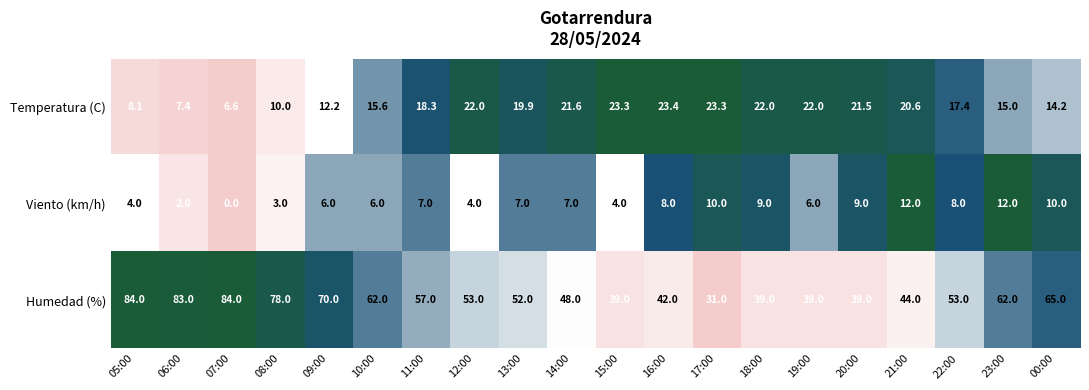

Rank the series by their average value, from lowest to highest.

Viento (km/h), Temperatura (C), Humedad (%)